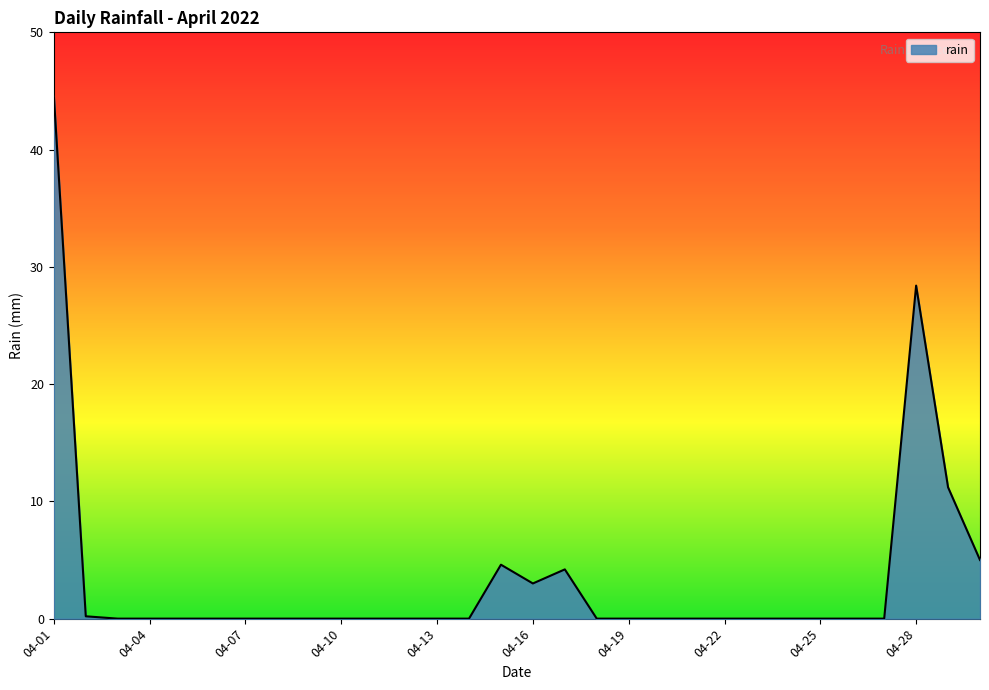

What is the maximum value shown in the chart?

44.6